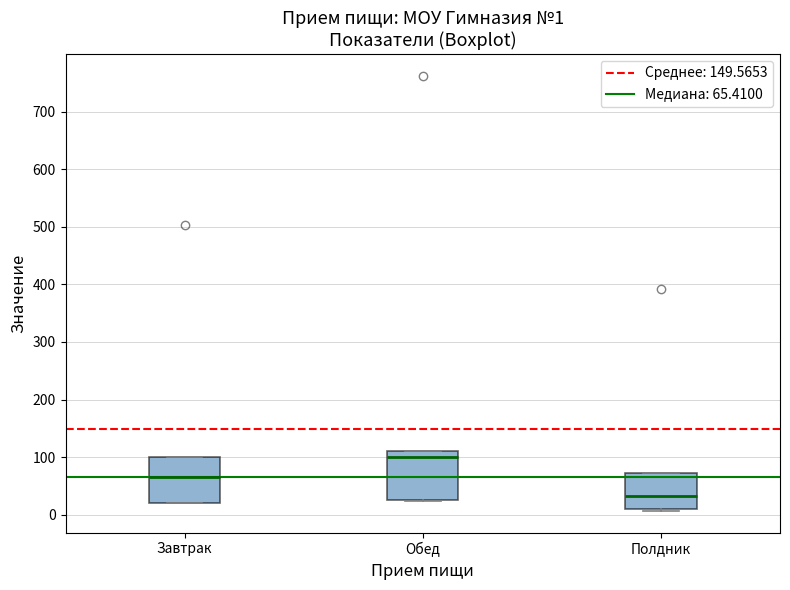

Which box has the lowest median line?

Полдник